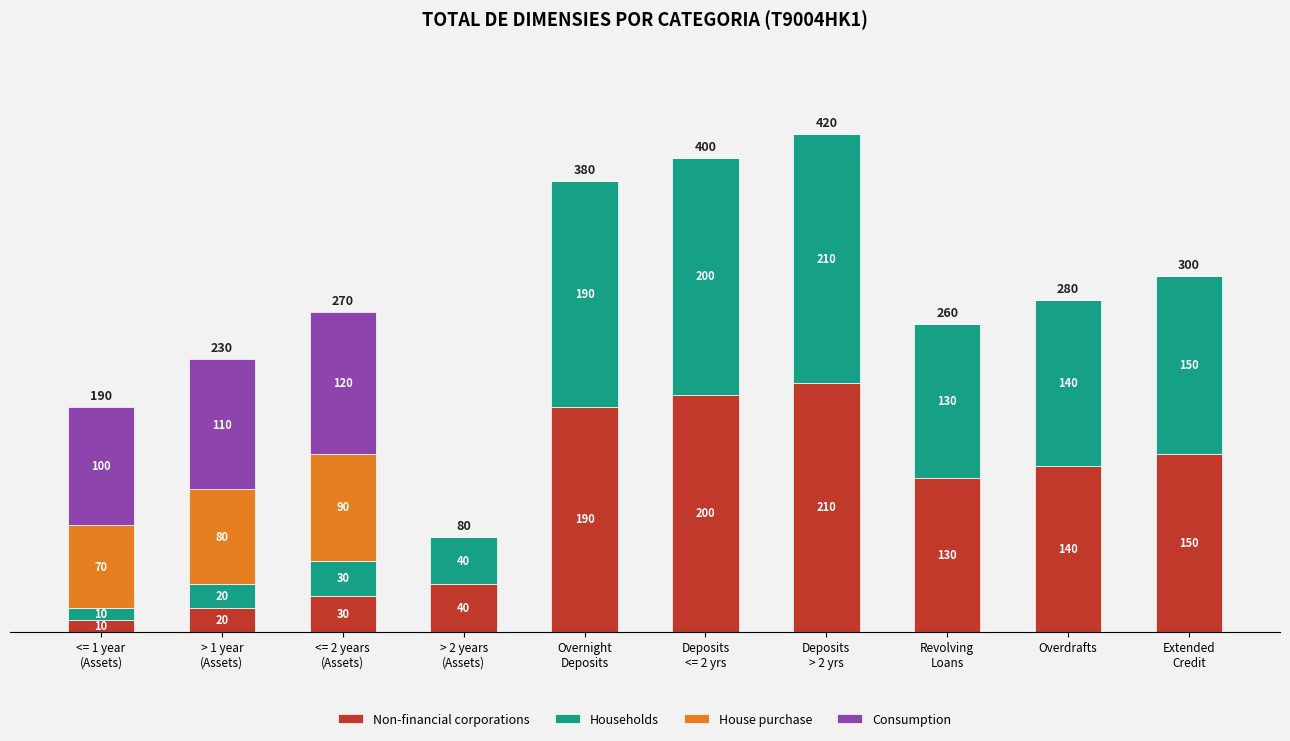

What are all the series names shown in the legend?

Non-financial corporations, Households, House purchase, Consumption